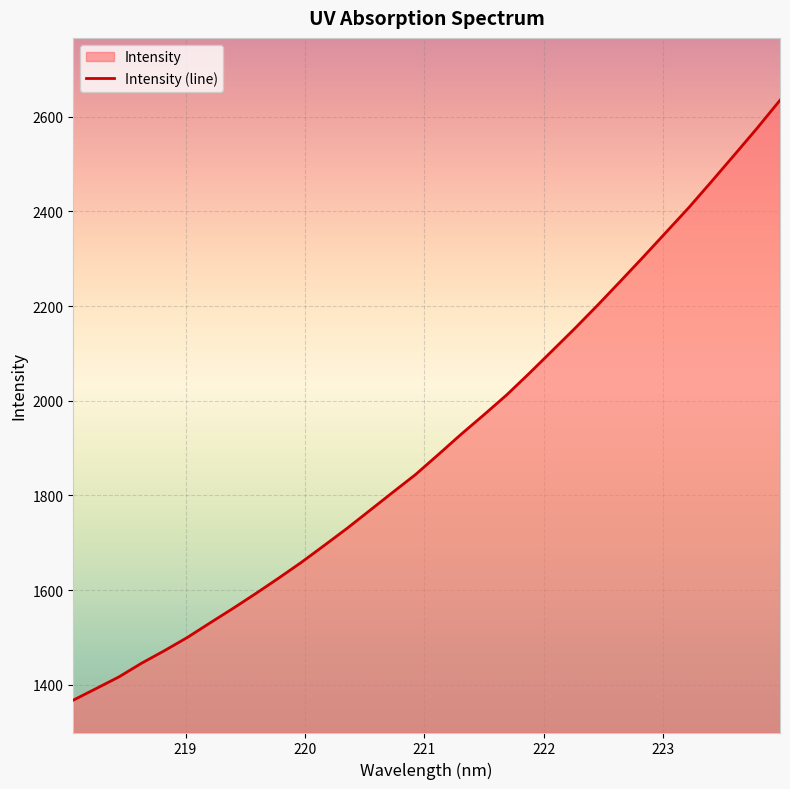

How many series are shown in this chart?

1